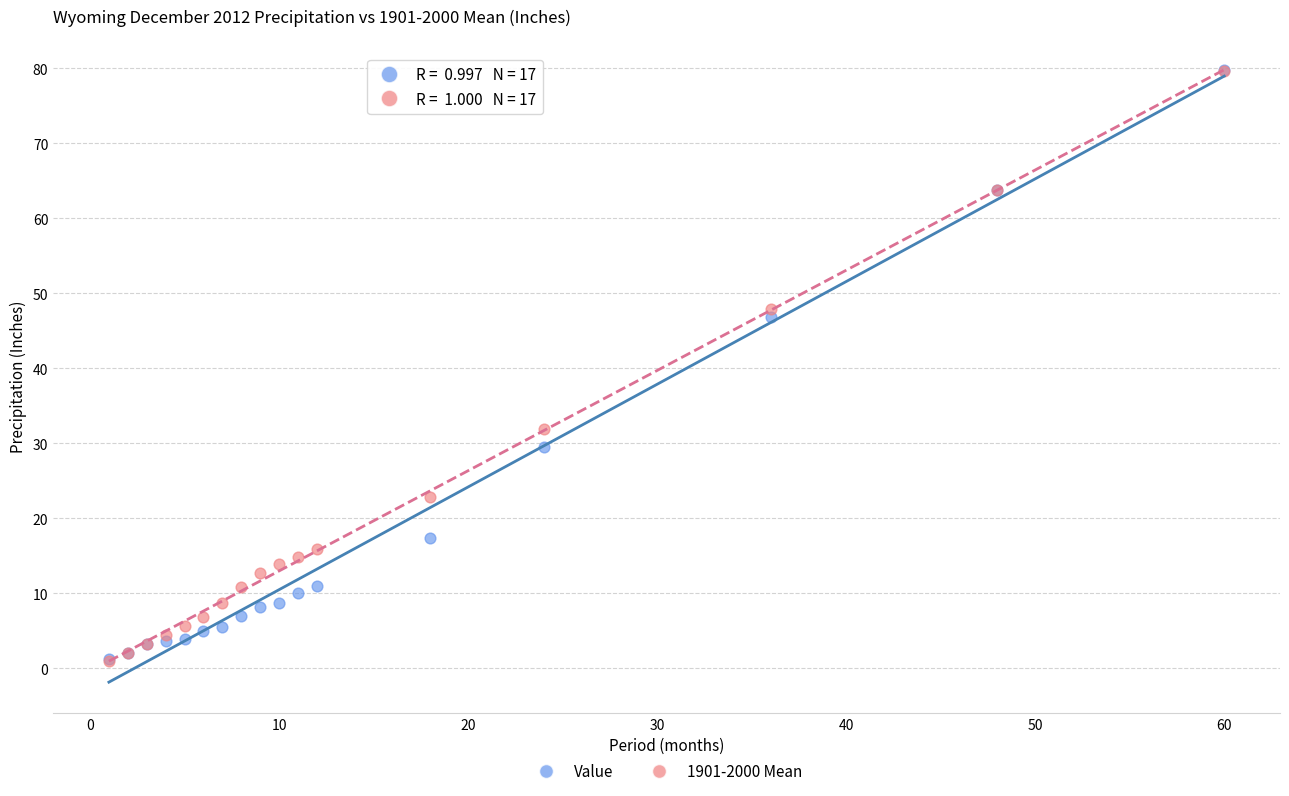

What are all the series names shown in the legend?

Value, 1901-2000 Mean